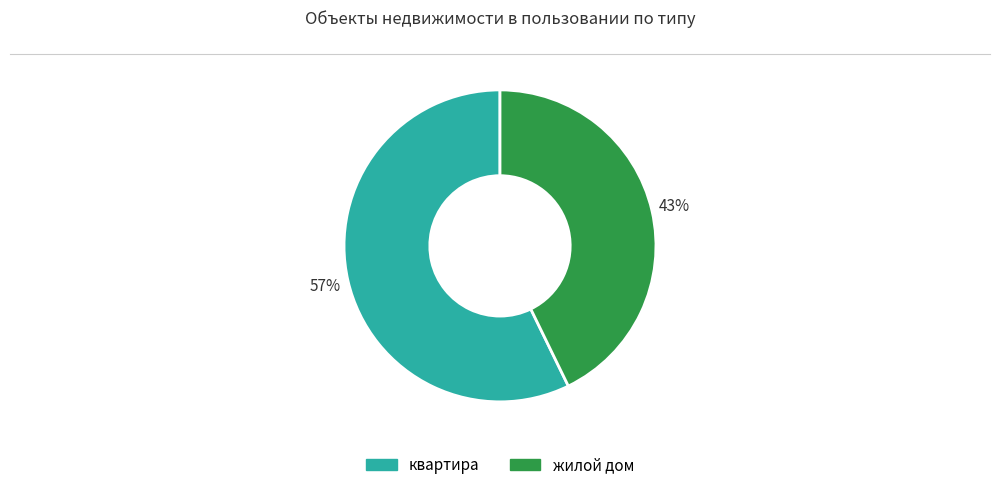

Is there any slice that represents more than half of the pie?

Yes